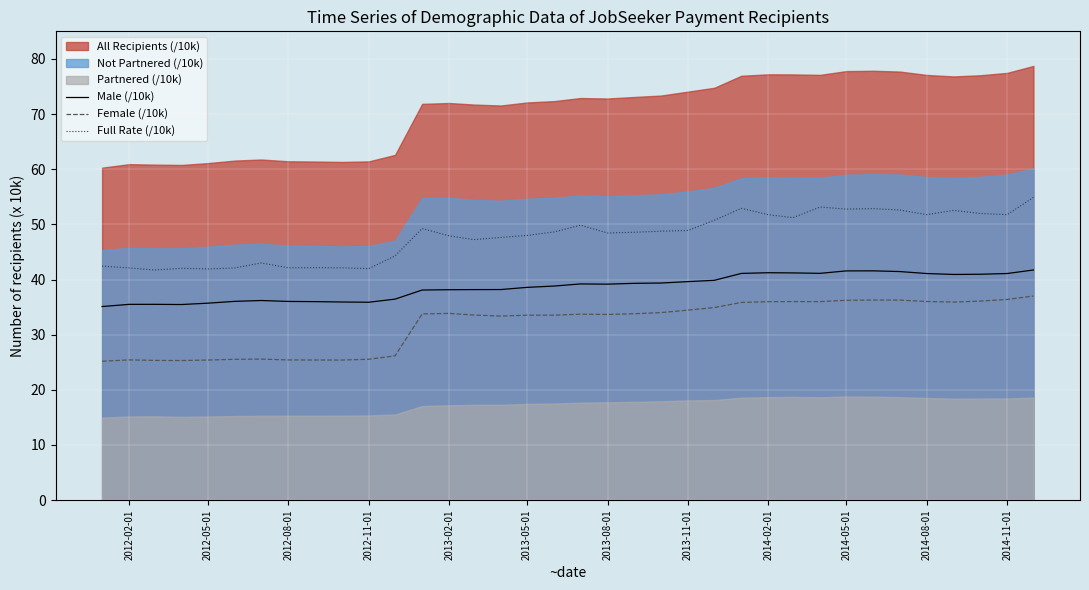

True or false: Male (/10k) and Female (/10k) intersect in this chart.

False